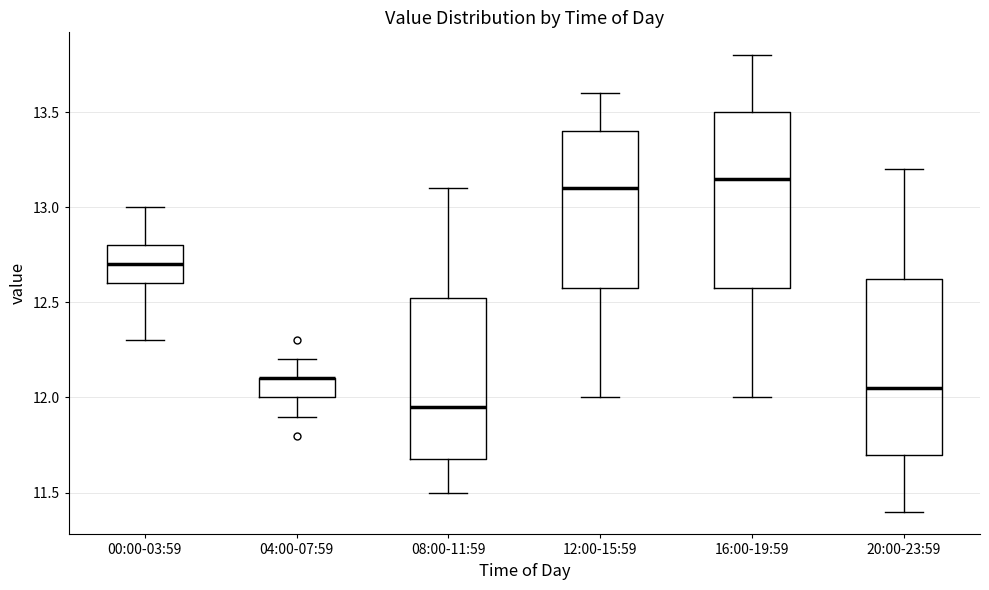

Reading left to right, read every box against the y-axis: the position of its median line, the range the box covers, and the ends of its whiskers. The values are not printed on the chart, so give them approximately, as read against the axis.

00:00-03:59: median 12.70, box 12.60 to 12.80, whiskers 12.30 to 13.00
04:00-07:59: median 12.10 (drawn on the box's upper edge), box 12.00 to 12.10, whiskers 11.90 to 12.20
08:00-11:59: median 11.95, box 11.70 to 12.55, whiskers 11.50 to 13.10
12:00-15:59: median 13.10, box 12.60 to 13.40, whiskers 12.00 to 13.60
16:00-19:59: median 13.15, box 12.60 to 13.50, whiskers 12.00 to 13.80
20:00-23:59: median 12.05, box 11.70 to 12.65, whiskers 11.40 to 13.20